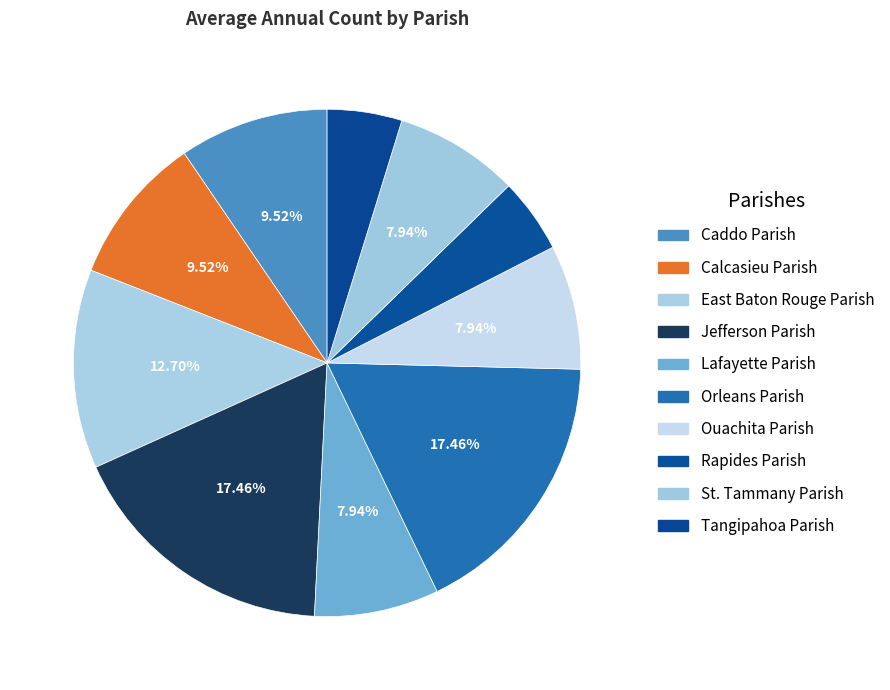

Rank the categories by value from lowest to highest.

Rapides Parish, Tangipahoa Parish, Lafayette Parish, Ouachita Parish, St. Tammany Parish, Caddo Parish, Calcasieu Parish, East Baton Rouge Parish, Jefferson Parish, Orleans Parish